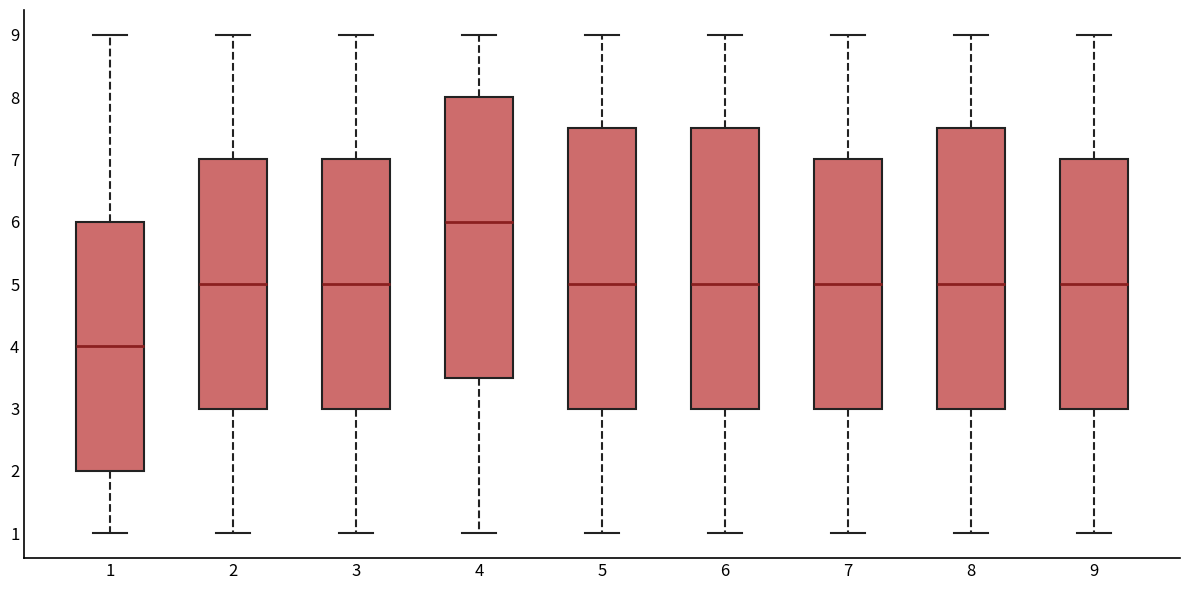

Where does the upper whisker of the box at x = 4 end on the y-axis? The values are not printed on the chart, so give them approximately, as read against the axis.

9.0